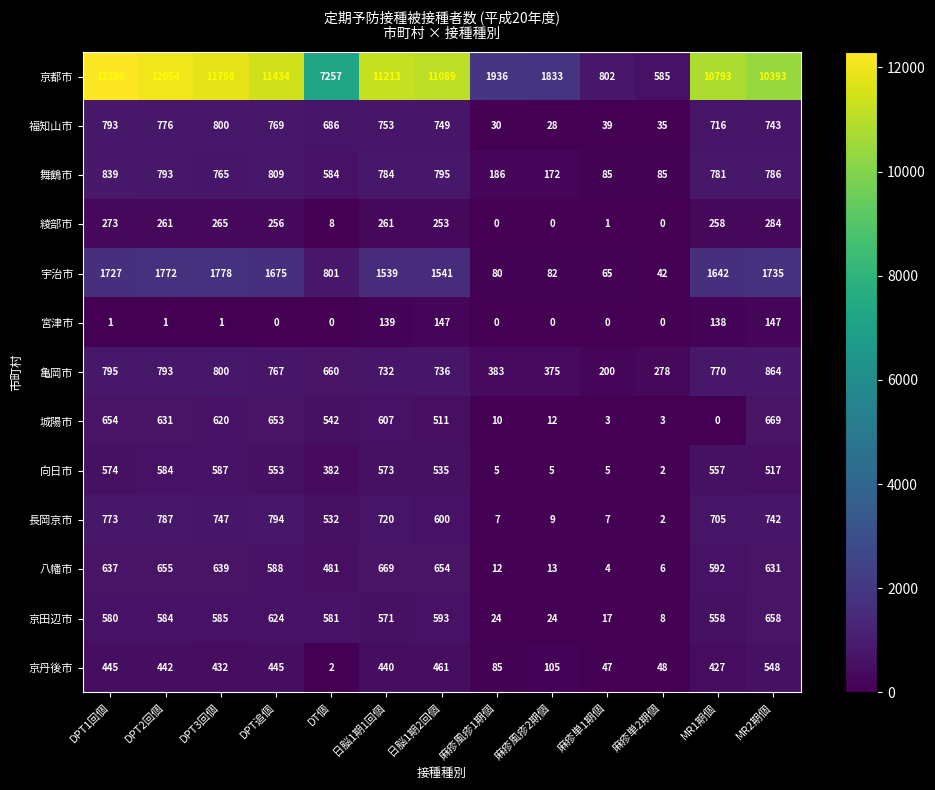

At 麻疹単1期個, list the series in order from largest to smallest.

京都市, 亀岡市, 舞鶴市, 宇治市, 京丹後市, 福知山市, 京田辺市, 長岡京市, 向日市, 八幡市, 城陽市, 綾部市, 宮津市